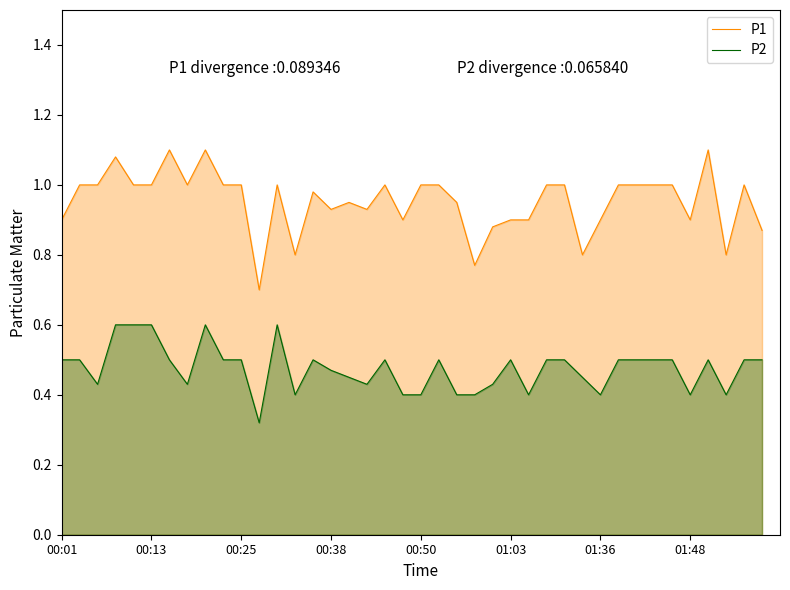

True or false: P2 and P1 intersect in this chart.

False